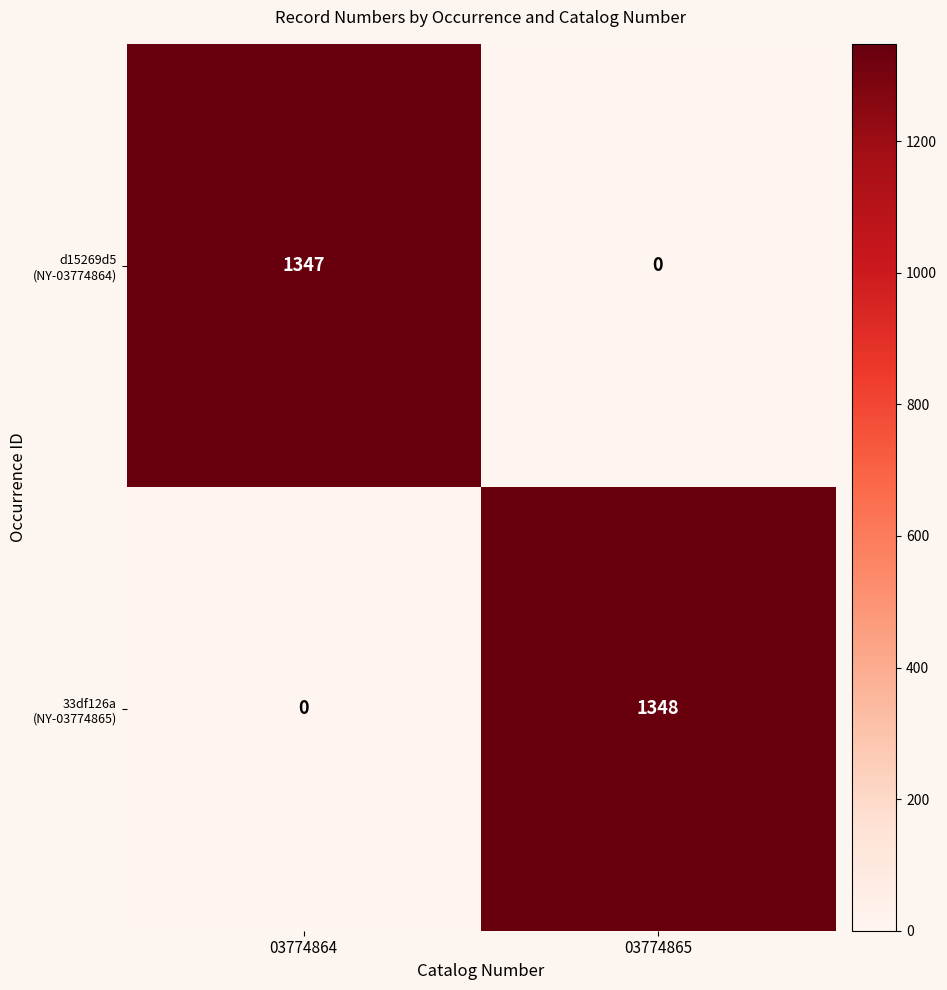

What is the spread (max minus min) of values at 03774864?

1347